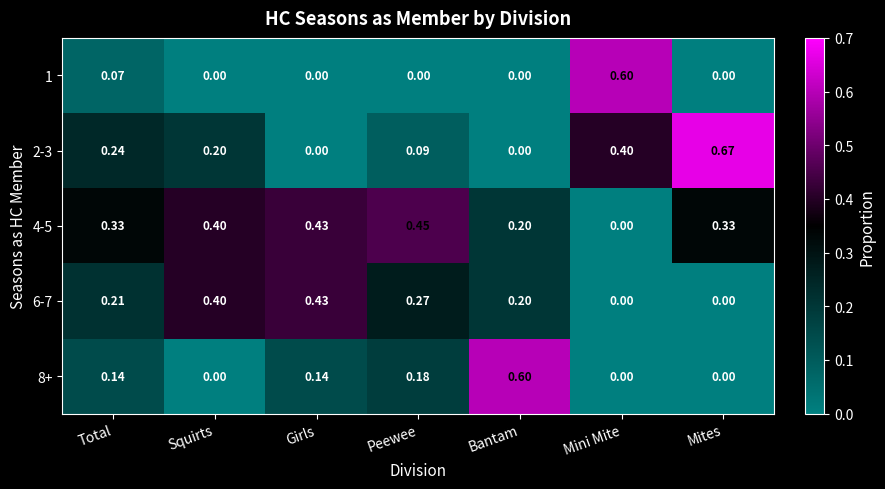

Which series has the widest spread of values?

2-3